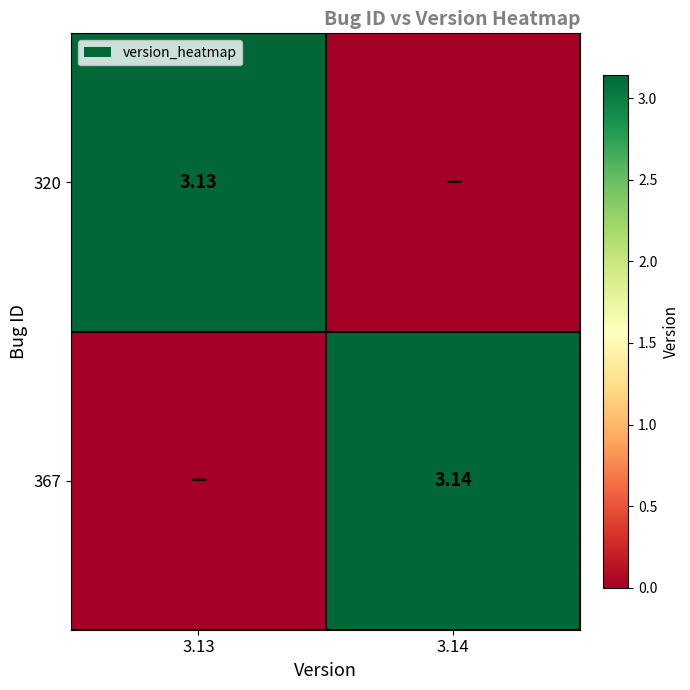

True or false: 367 has a value of 2.1 at 3.14.

False